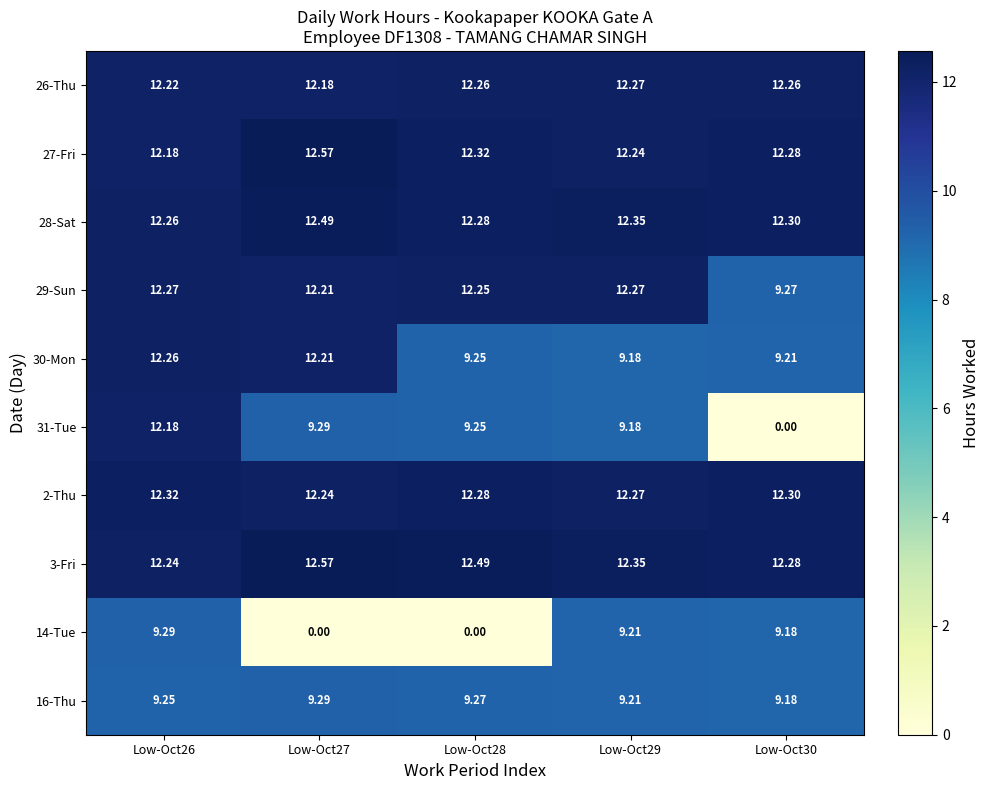

Which series has the widest spread of values?

31-Tue